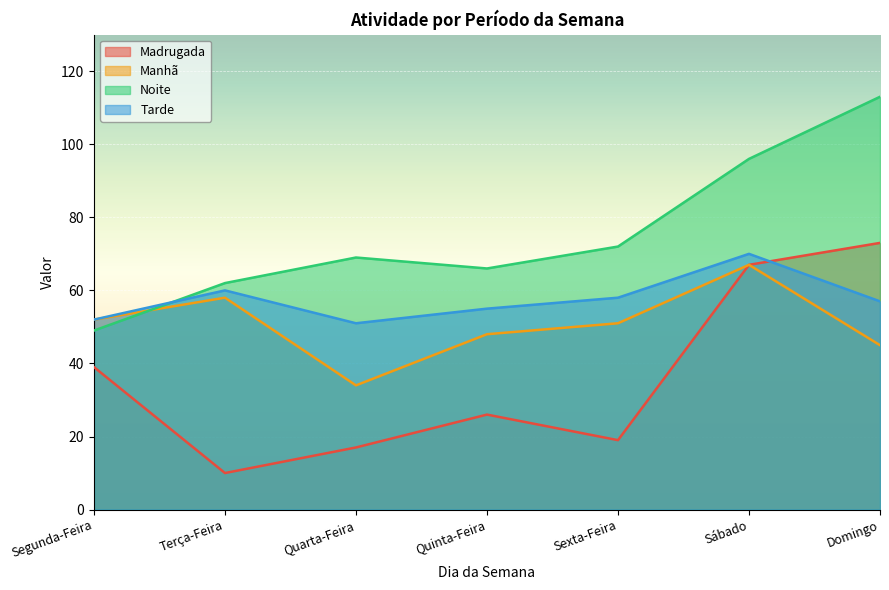

At which category does Manhã reach its first local peak?

Terça-Feira